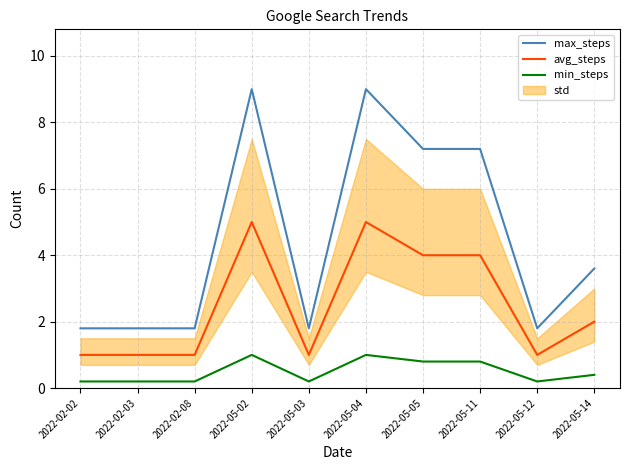

Rank the series by their maximum value, from lowest to highest.

min_steps, avg_steps, max_steps